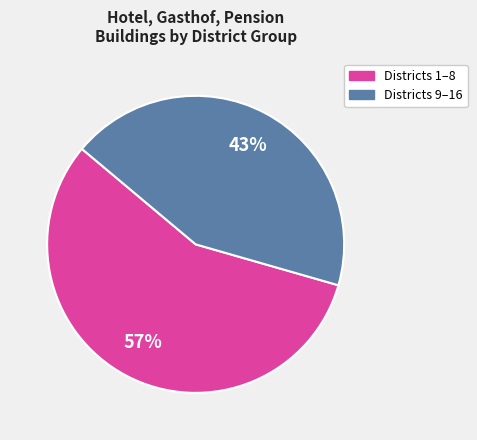

How many segments does this pie chart have?

2